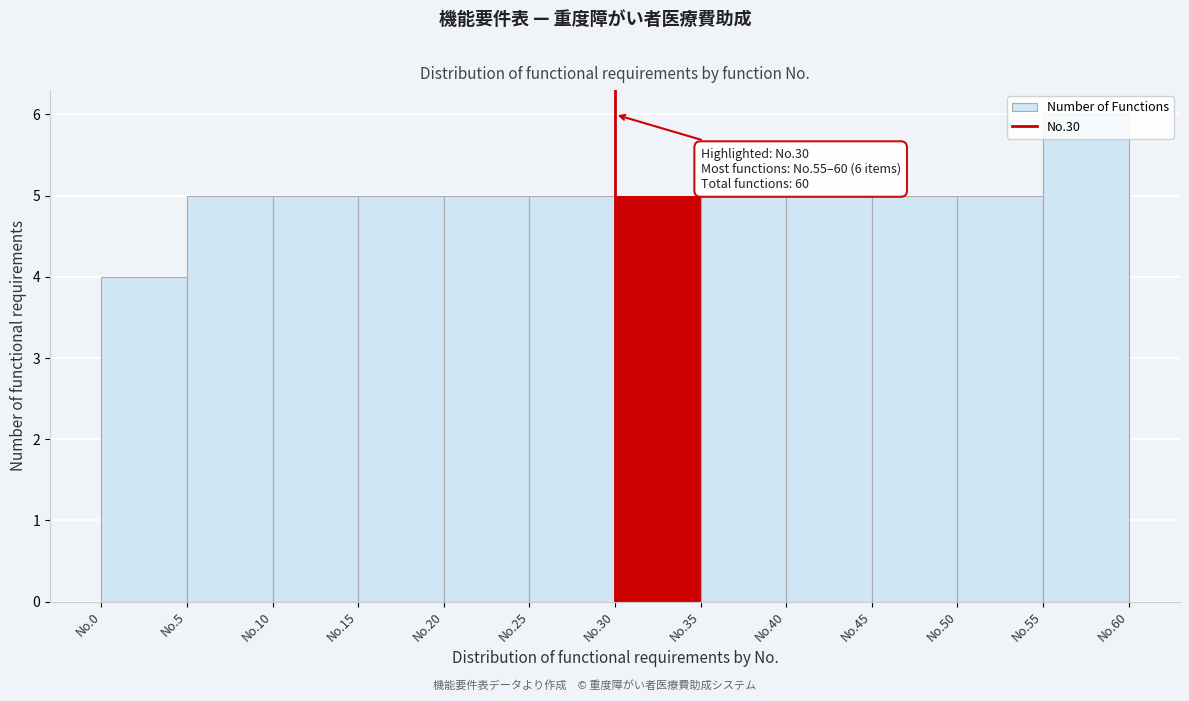

At which category does the chart reach its minimum across all series?

No.0